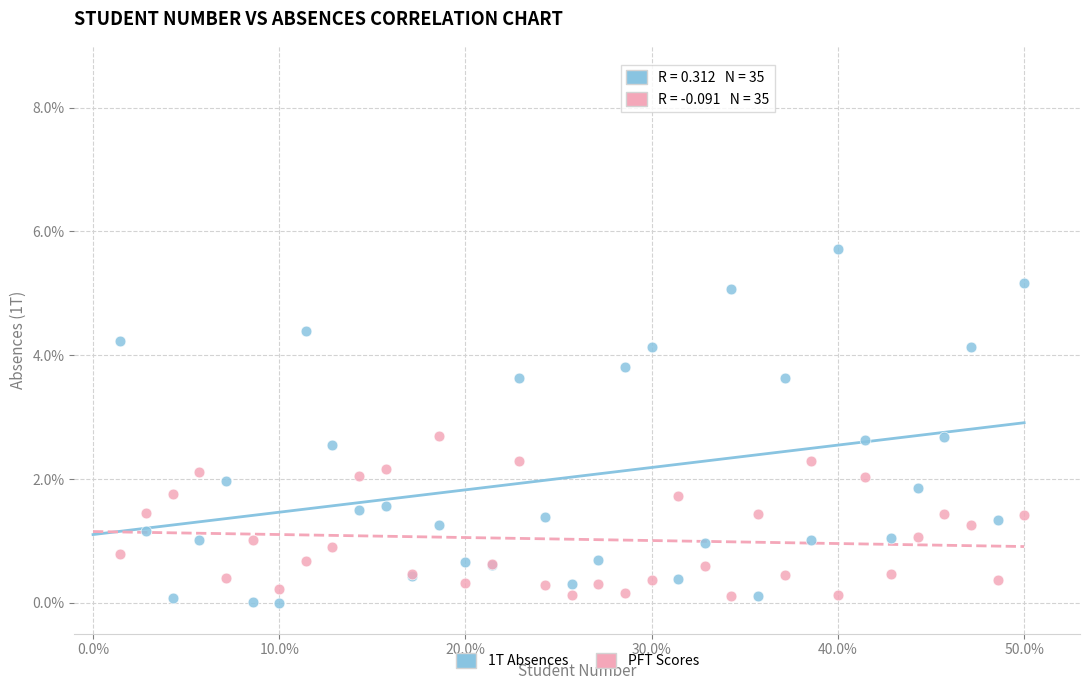

Which series has the widest spread of Y values?

1T Absences